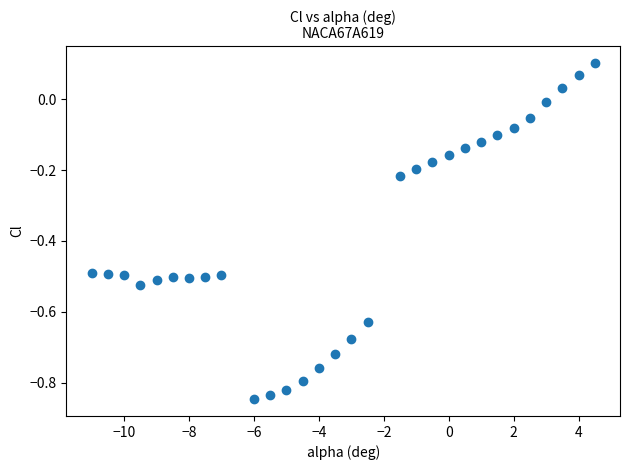

What is the range of Y values (max minus min)?

0.9